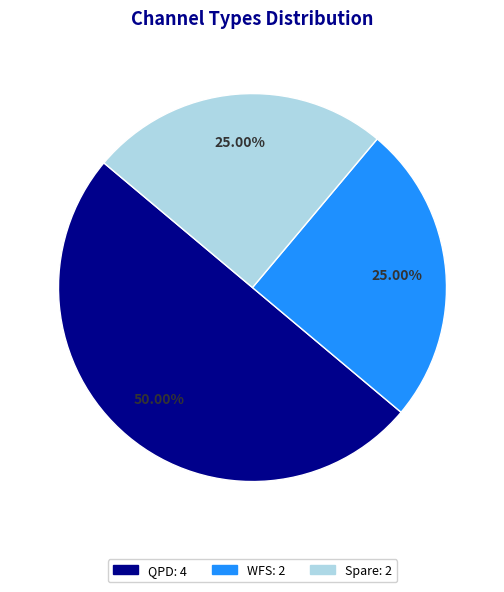

Which category has the biggest portion of the pie?

QPD